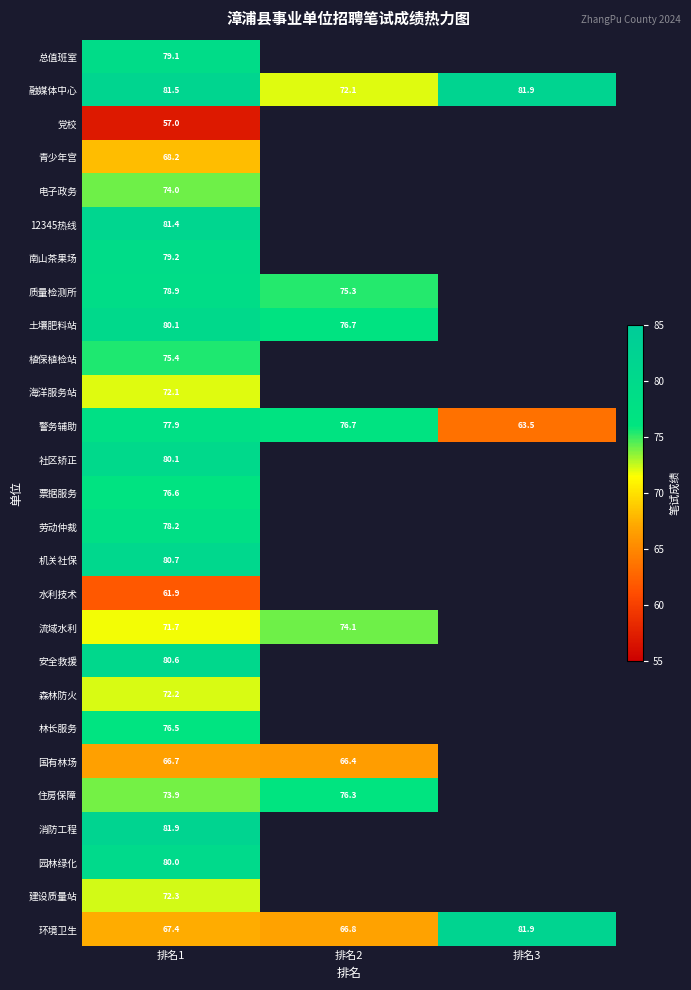

The value of 国有林场 at 排名1 is 97.5. True or false?

False